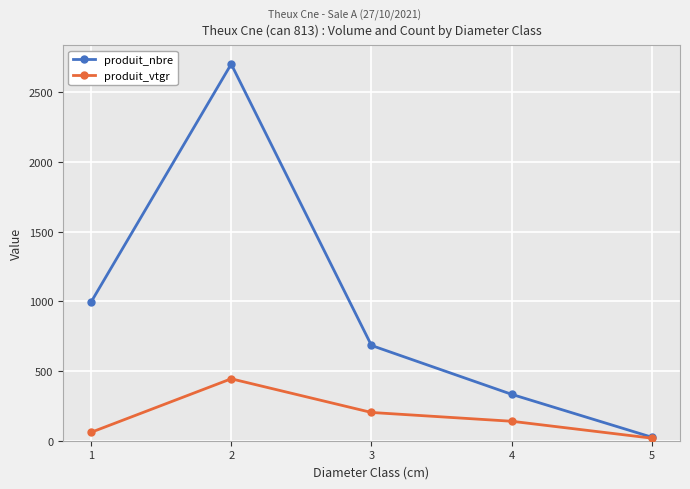

How many values in the produit_vtgr series exceed 139?

3